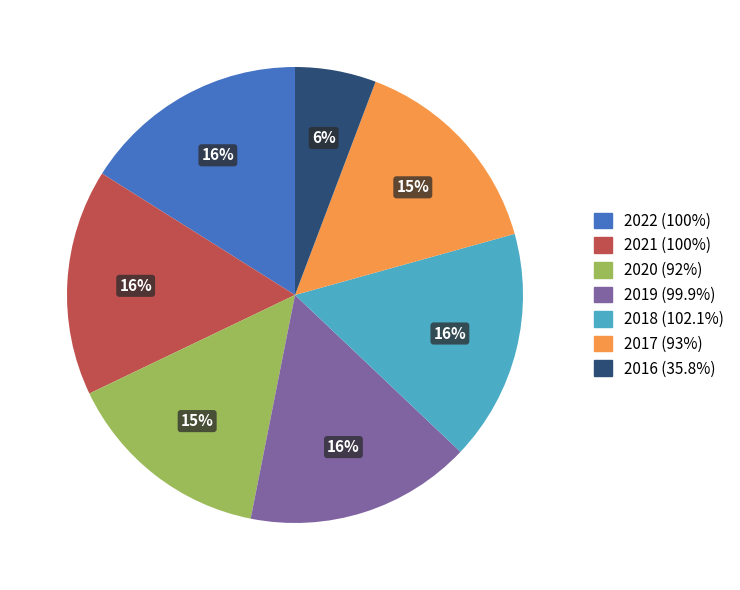

Does any single category account for the majority?

No